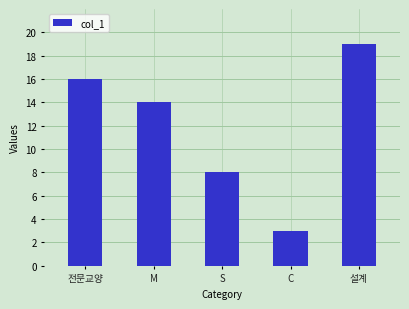

What is the ratio of the value at 전문교양 to the value at C?

5.3